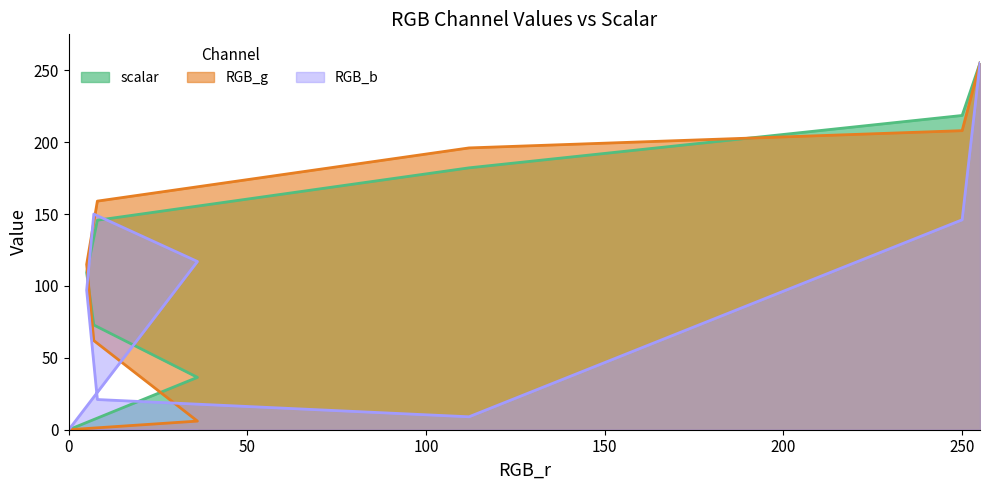

At which label does scalar reach its peak?

255